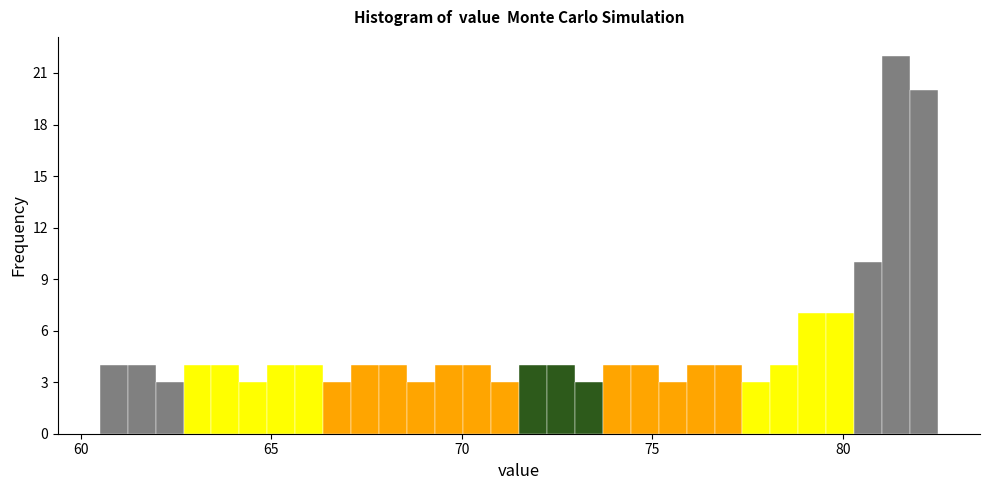

Read against the x-axis, roughly where is the centre of the tallest bar?

81.5